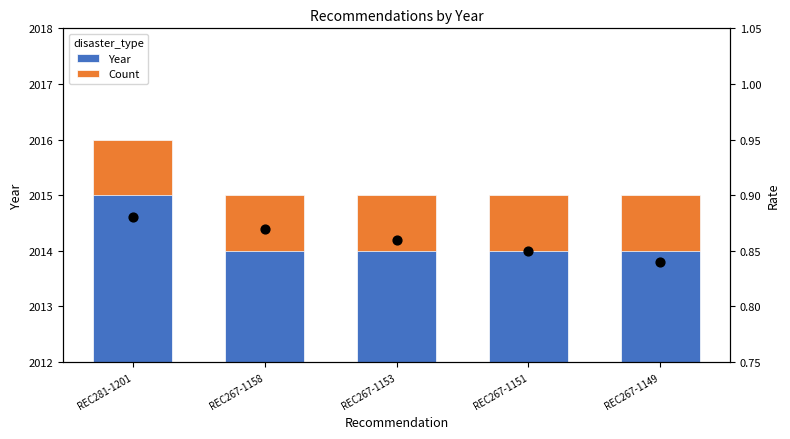

Which series has the widest spread of Y values?

Year